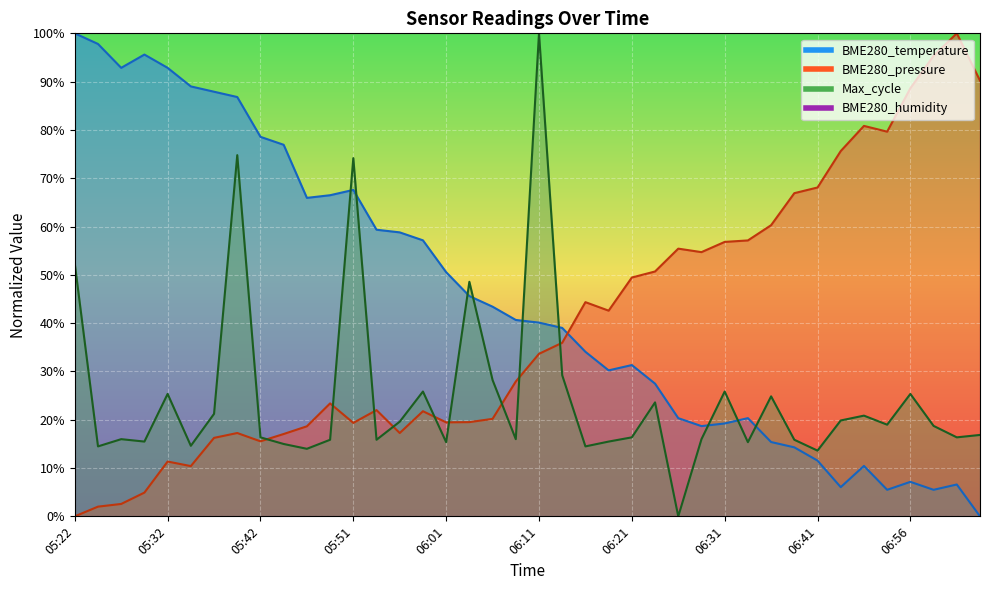

Which label corresponds to the largest value in the chart?

05:22